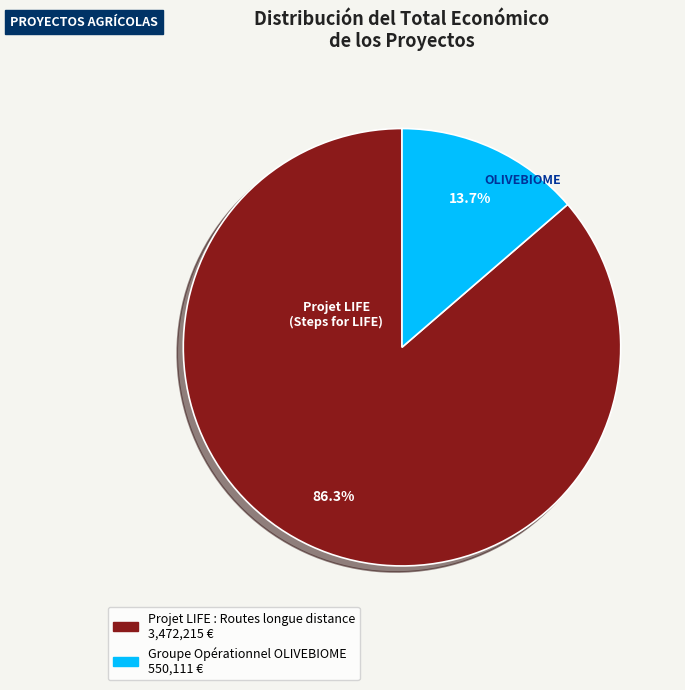

How many slices are in this pie chart?

2